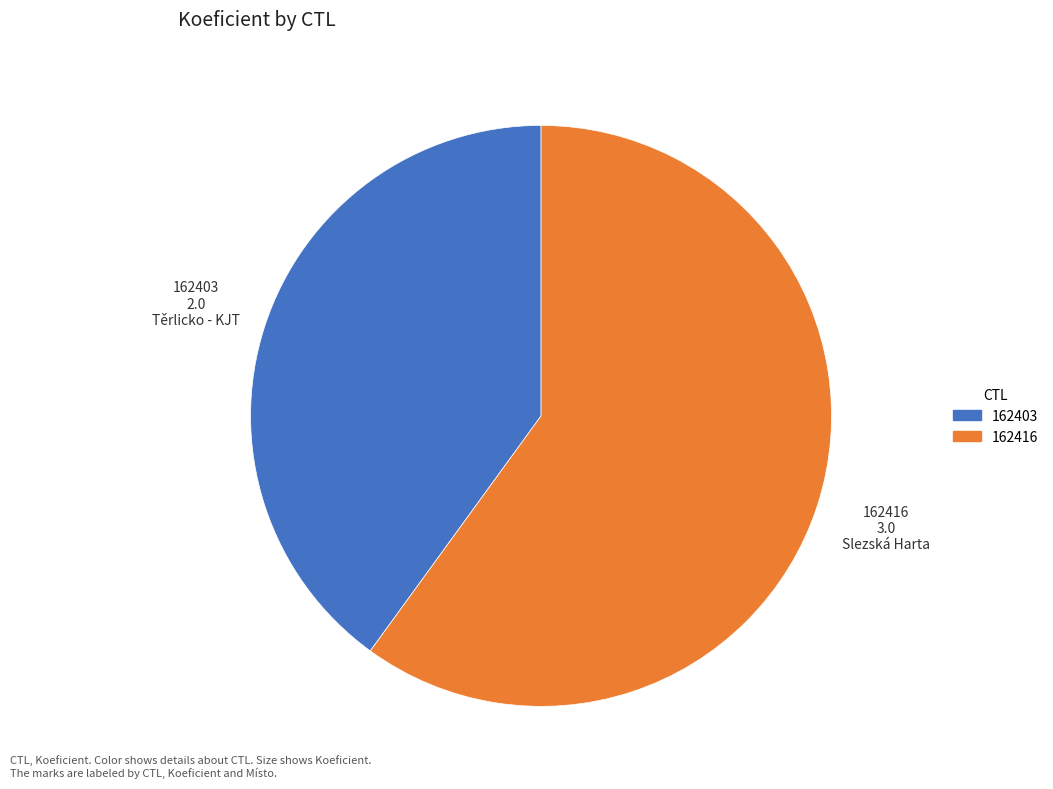

Which slice is the smallest?

162403